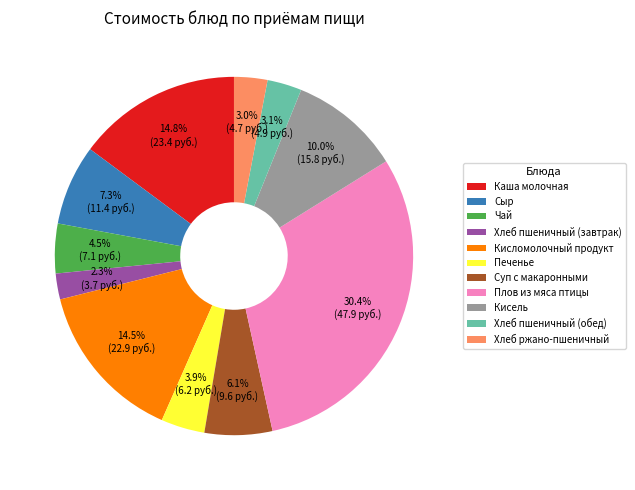

What percentage is NOT represented by Каша молочная?

85.2%